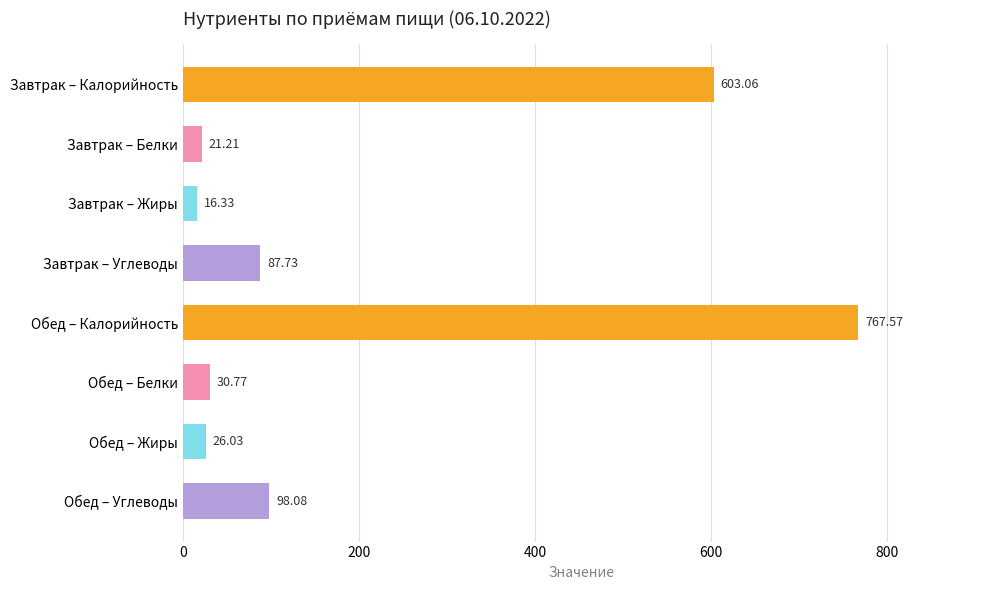

Between Обед – Белки and Завтрак – Белки, which is larger?

Обед – Белки